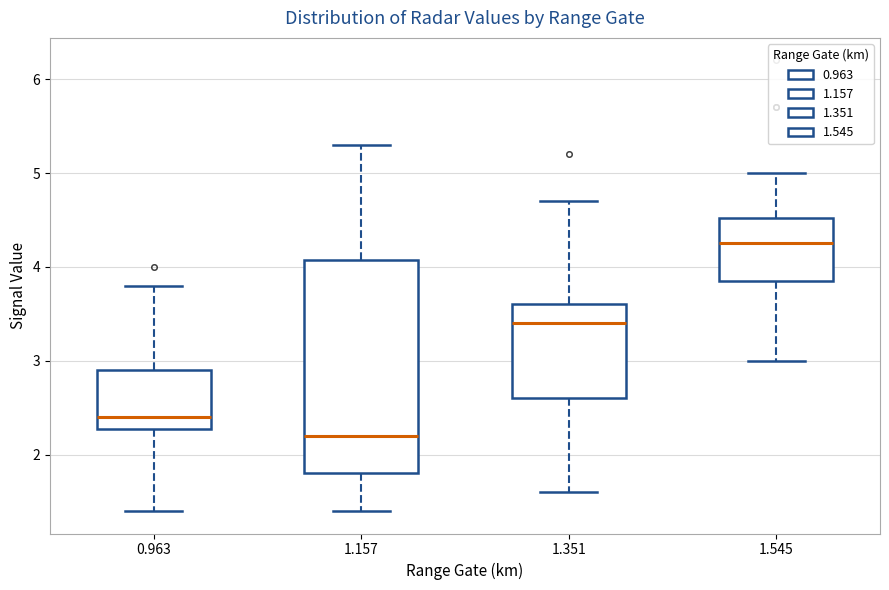

Reading left to right, read every box against the y-axis: the position of its median line, the range the box covers, and the ends of its whiskers. The values are not printed on the chart, so give them approximately, as read against the axis.

0.963: median 2.4, box 2.3 to 2.9, whiskers 1.4 to 3.8
1.157: median 2.2, box 1.8 to 4.1, whiskers 1.4 to 5.3
1.351: median 3.4, box 2.6 to 3.6, whiskers 1.6 to 4.7
1.545: median 4.3, box 3.9 to 4.5, whiskers 3.0 to 5.0